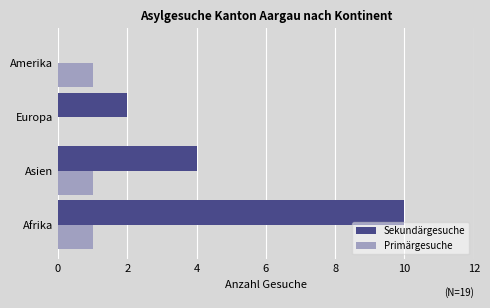

Is it true that Primärgesuche equals 1 at Afrika?

True